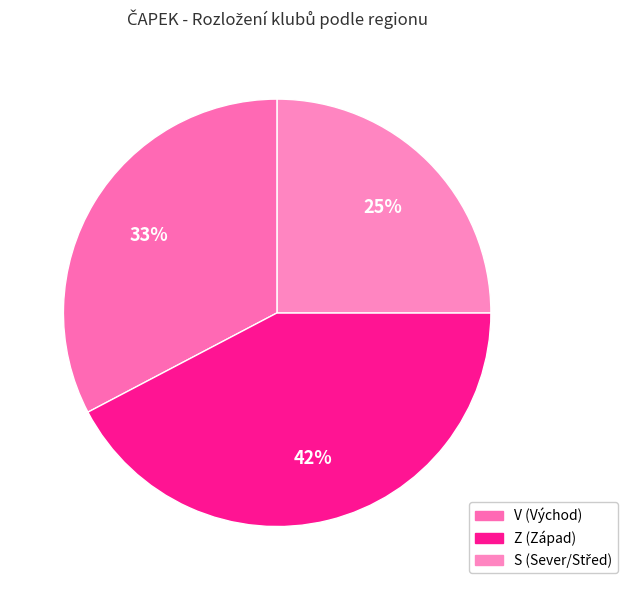

Rank the categories by value from lowest to highest.

S, V, Z